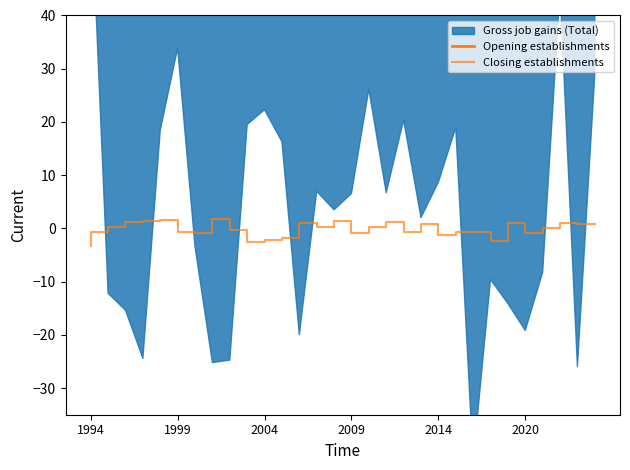

What is the difference between the second highest and minimum values in the Closing establishments series?

5.0